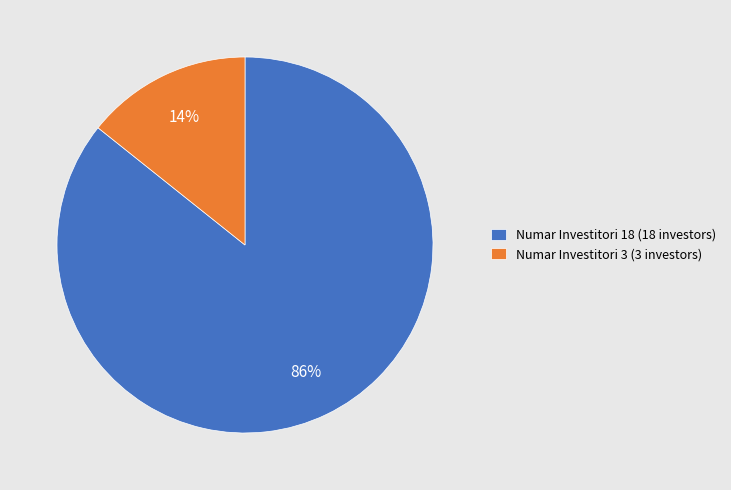

Which slice is the largest?

Numar Investitori 18 (18 investors)